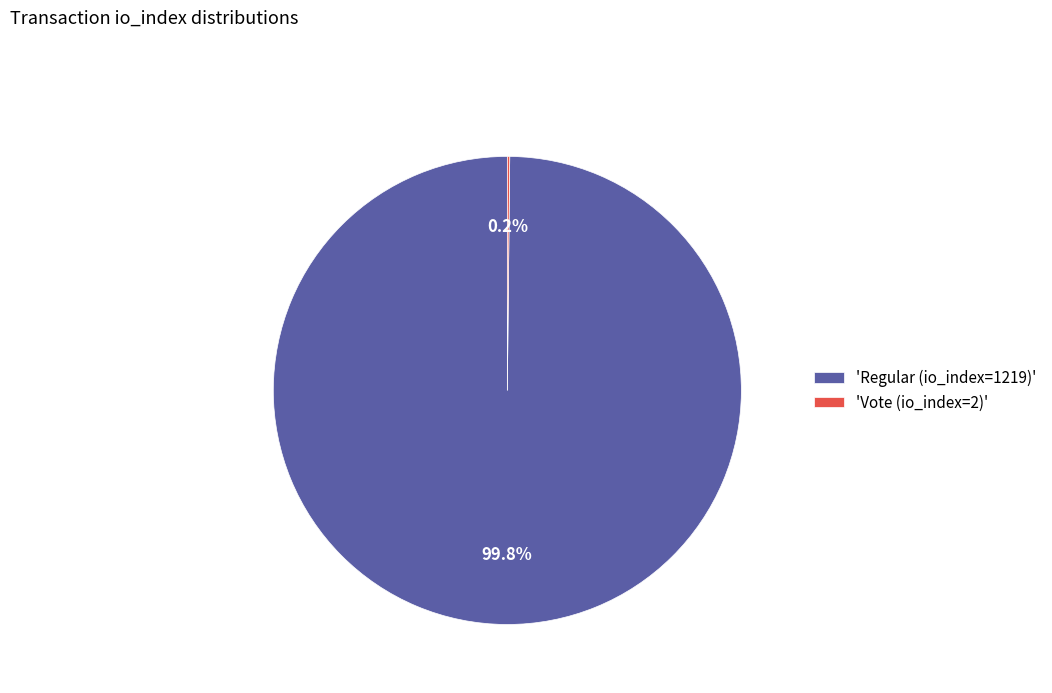

What is the largest slice in the pie chart?

'Regular (io_index=1219)'